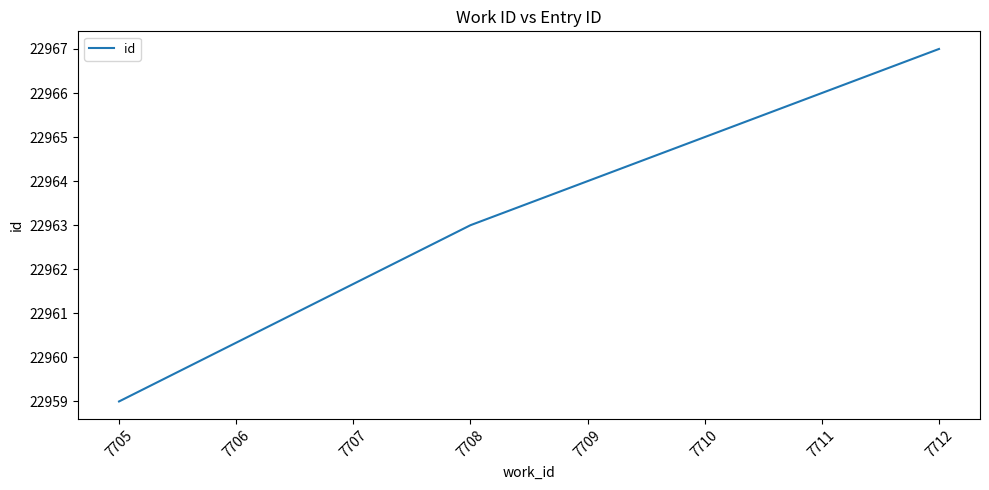

What is the smallest value displayed?

22959